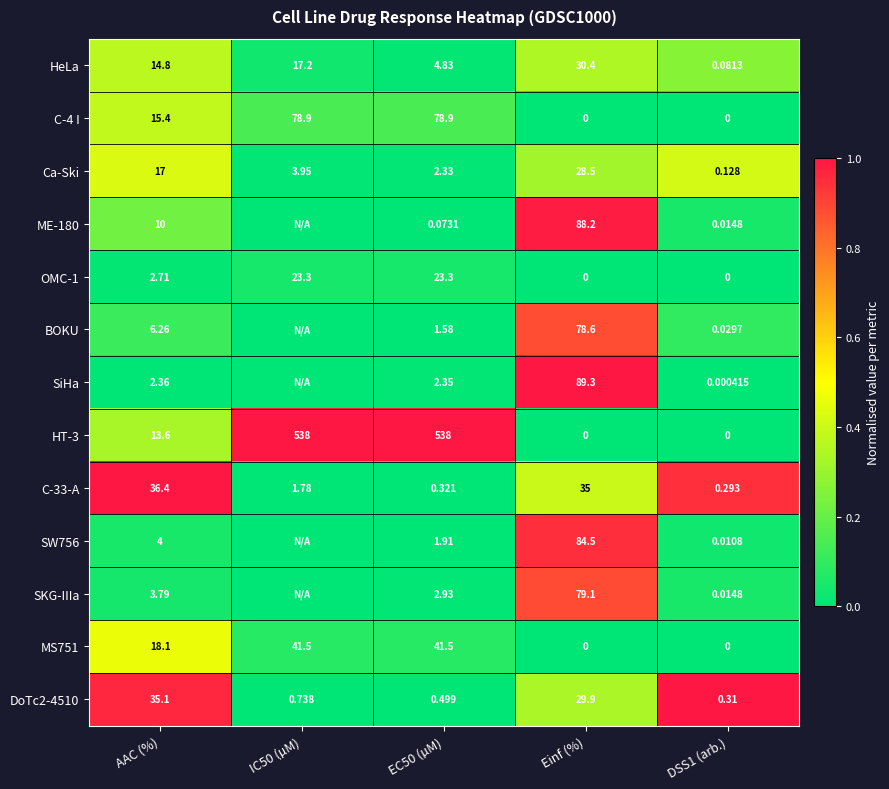

Count the number of categories in the chart.

5